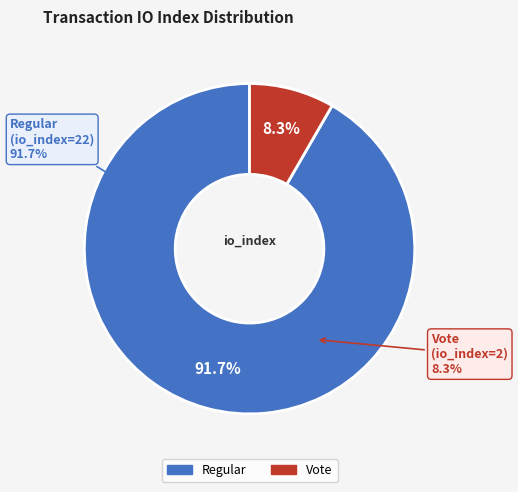

To the nearest percent, what is the average slice percentage?

50%